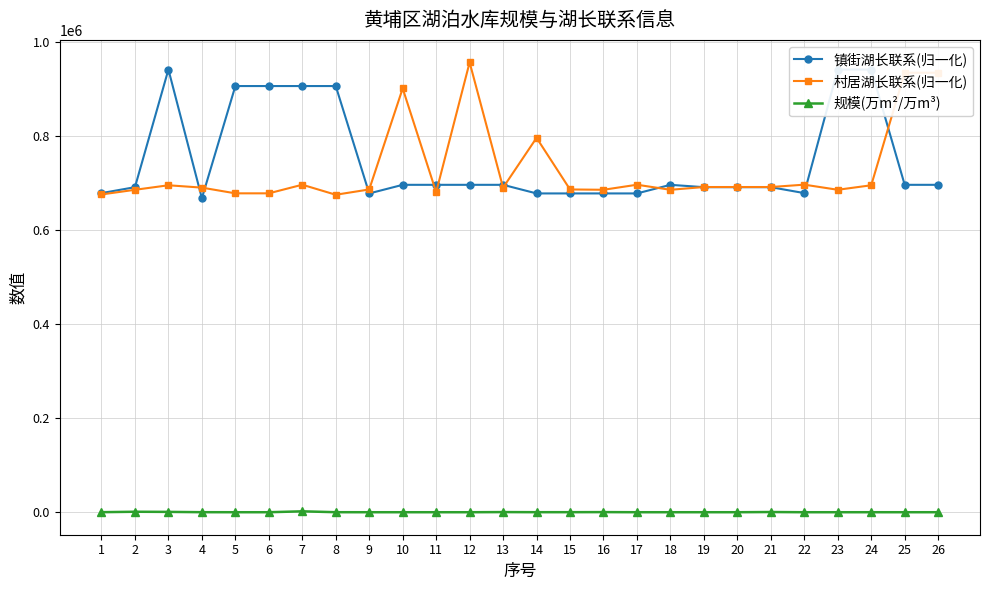

True or false: 镇街湖长联系(归一化) and 规模(万m²/万m³) cross at least once.

False